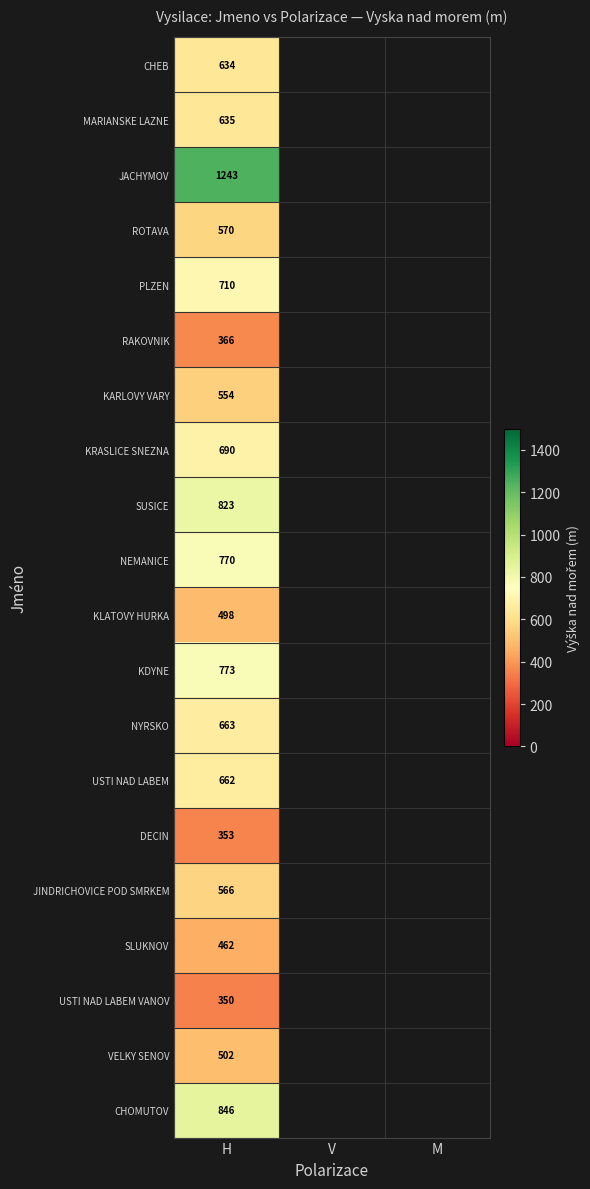

Count the number of data series in this chart.

20